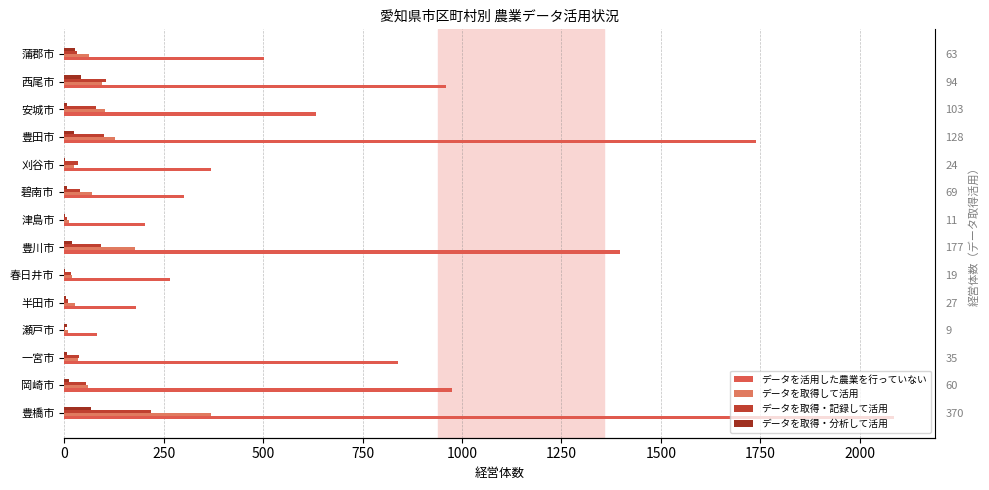

What is the difference between the maximum and minimum values in the データを活用した農業を行っていない series?

2003